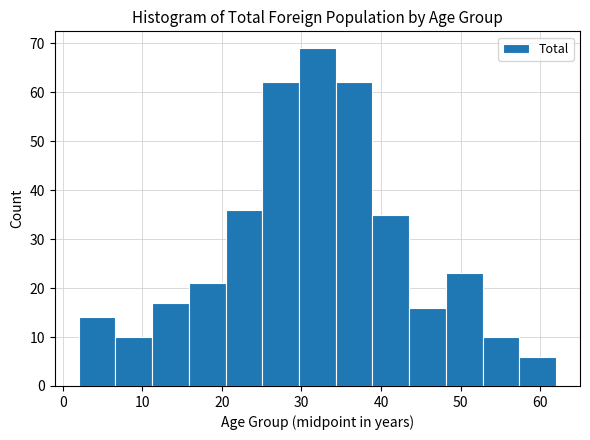

Over which range of the x-axis is the bar tallest?

30 to 34